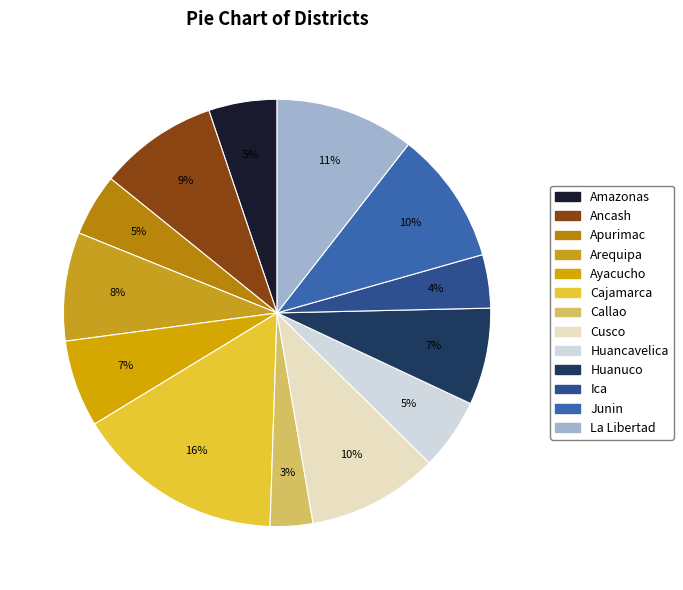

To the nearest percent, what percentage of the pie is Huancavelica?

5%